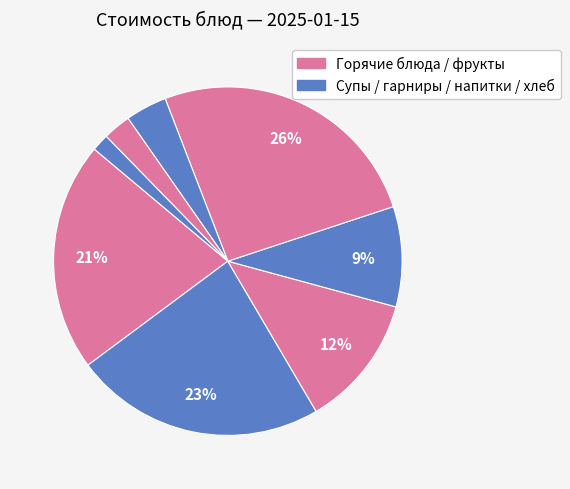

Count the number of slices in the pie.

8